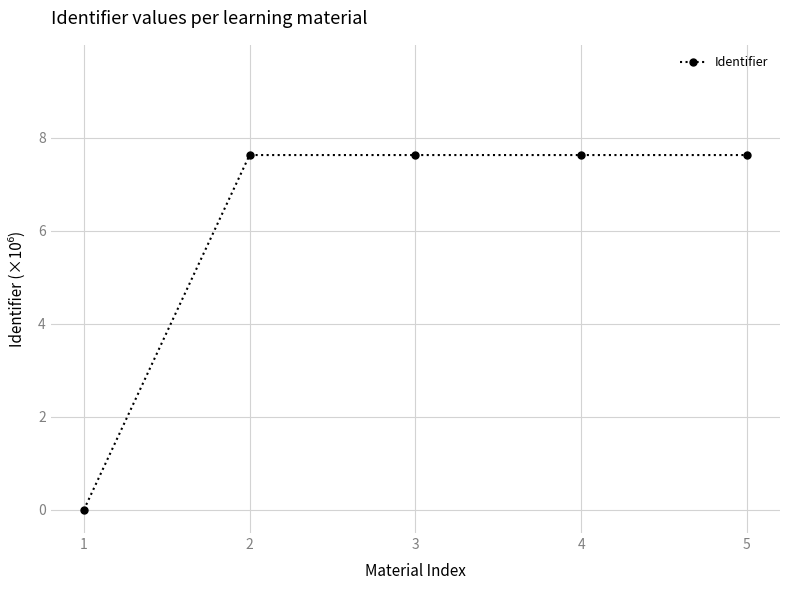

True or false: there are more than 2 points higher than both neighbors.

False